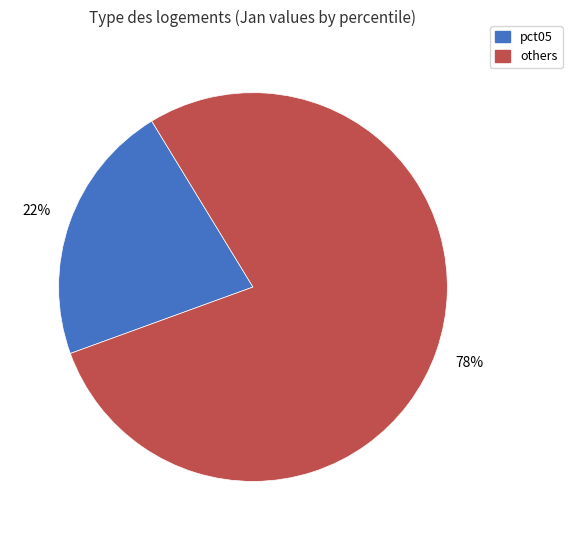

Does any single category account for the majority?

Yes